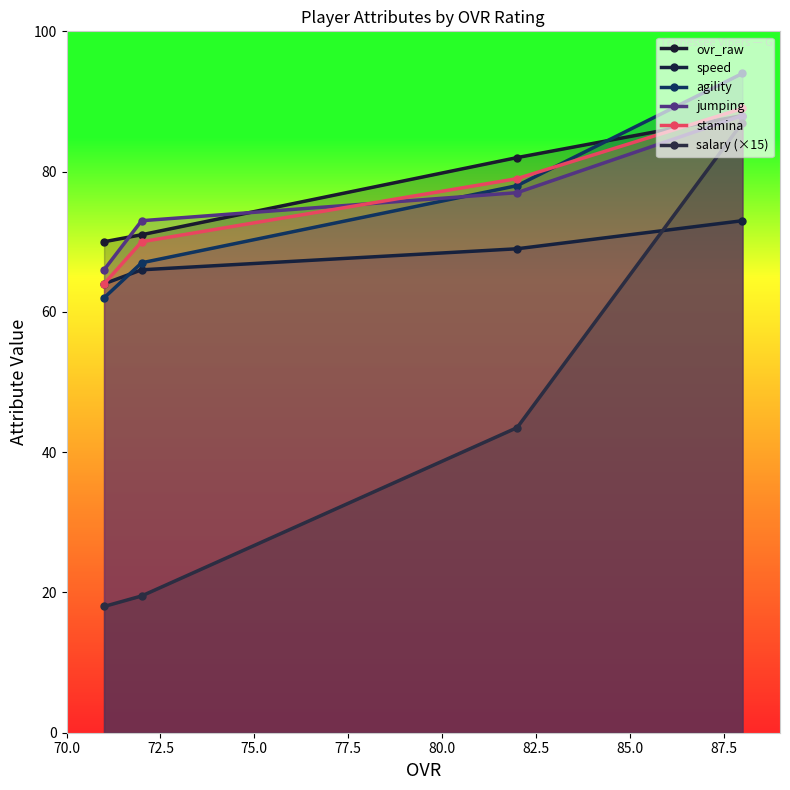

How many lines are shown in the chart?

6